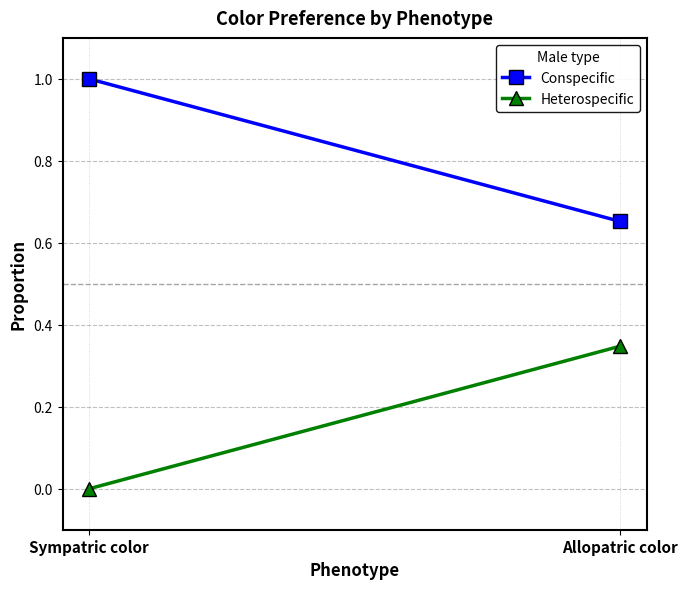

Which series changed the most between Sympatric color and Allopatric color?

Heterospecific